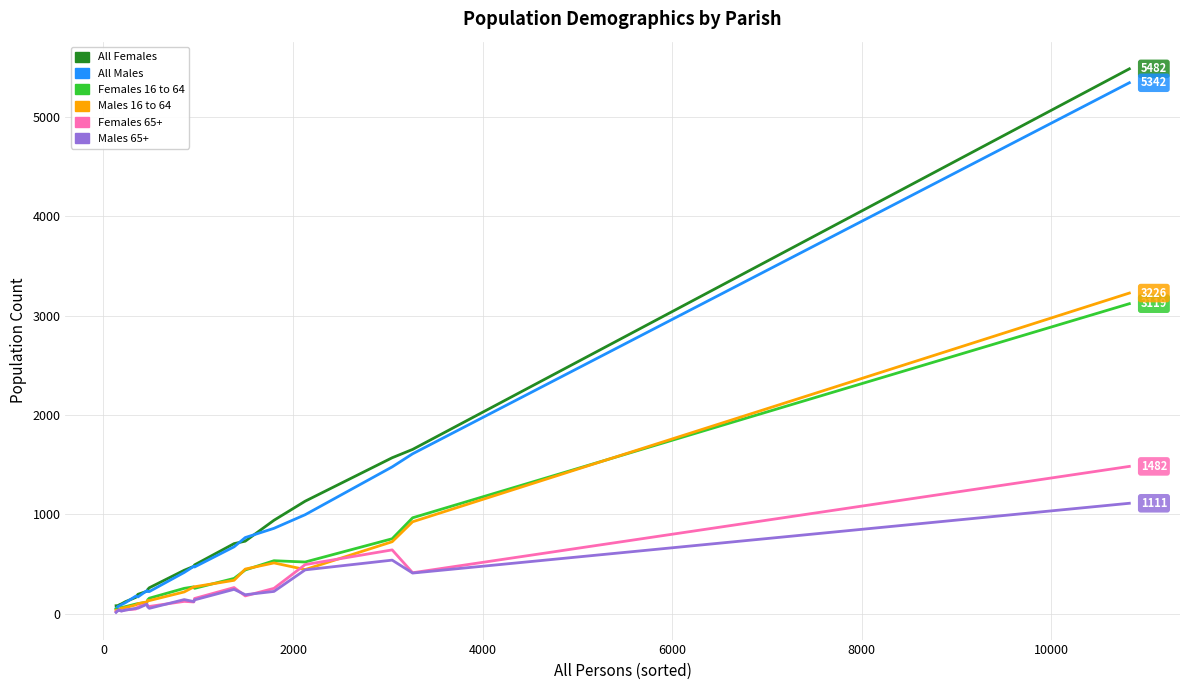

What is the highest value of the All Females series?

5482